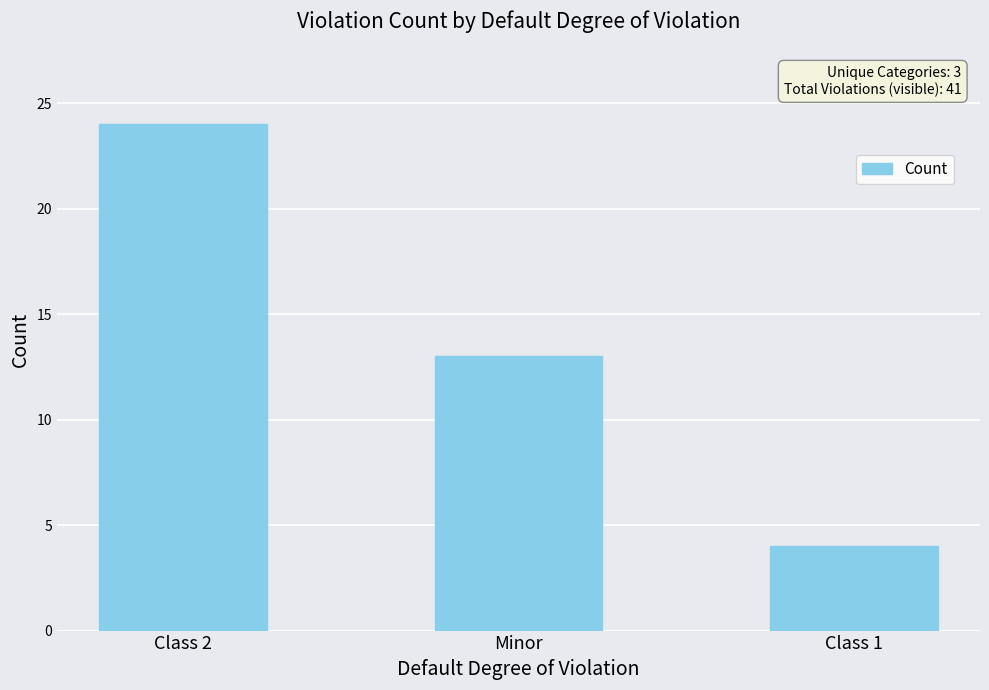

List the labels in order of value, smallest first.

Class 1, Minor, Class 2